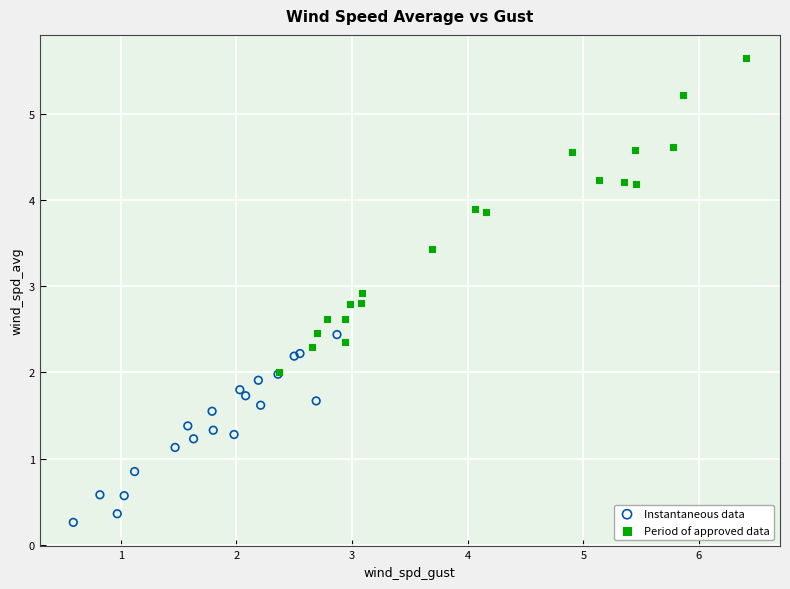

Which series has the largest Y range (max minus min)?

Period of approved data